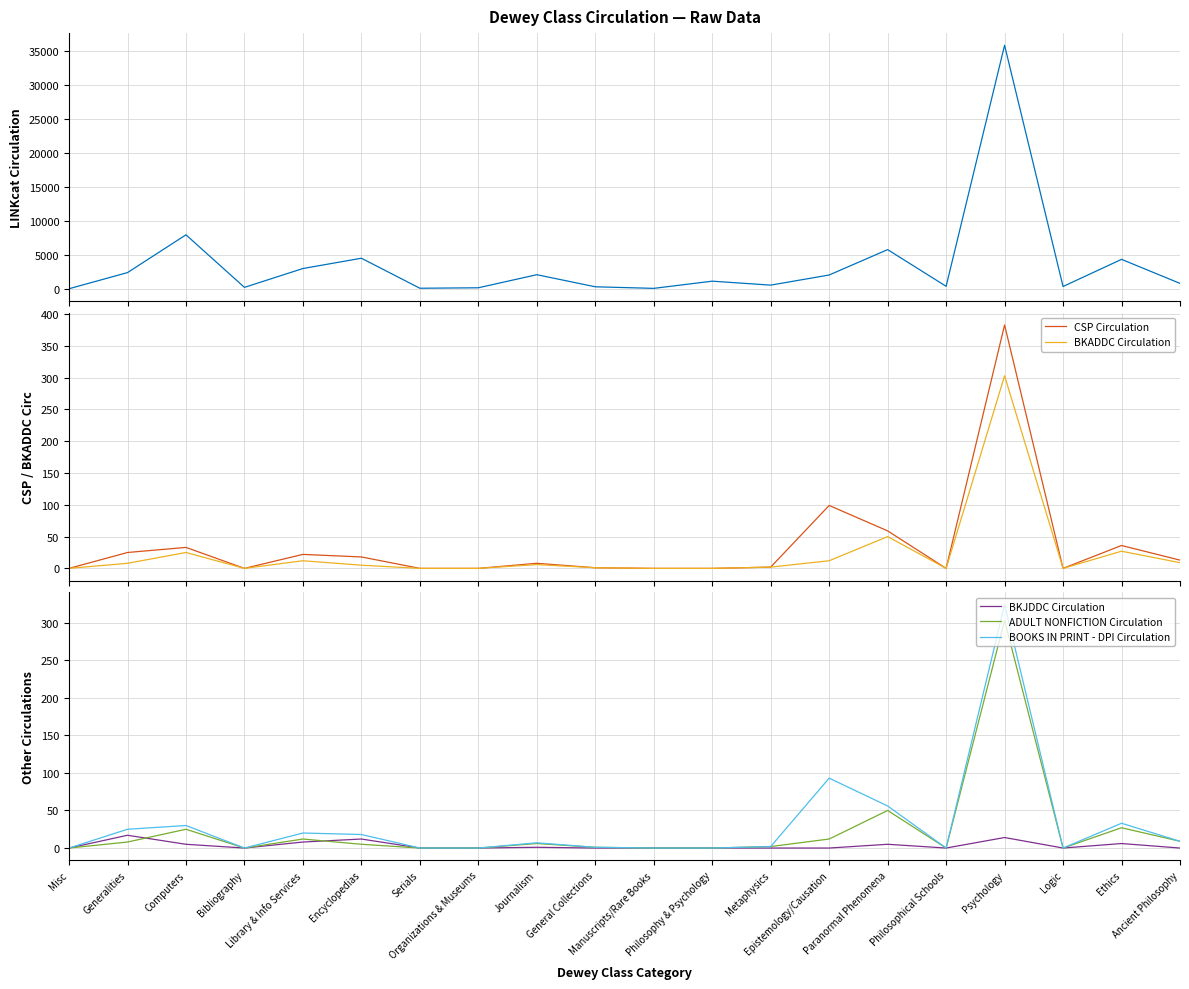

Which series has the largest total across all categories?

LINKcat Circulation